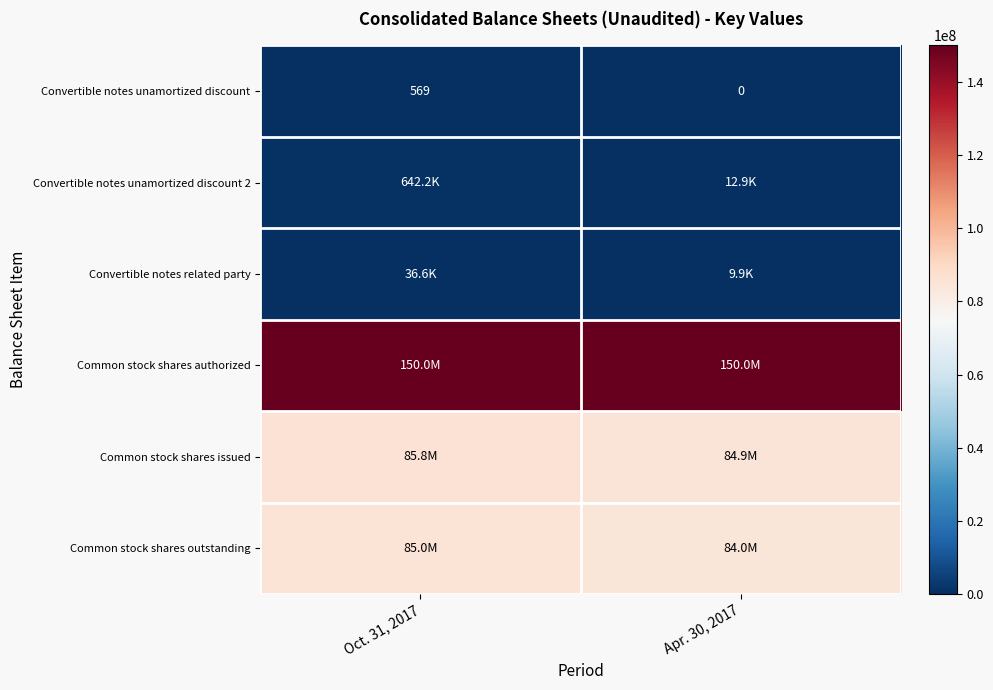

What is the highest value of the Convertible notes unamortized discount series?

569